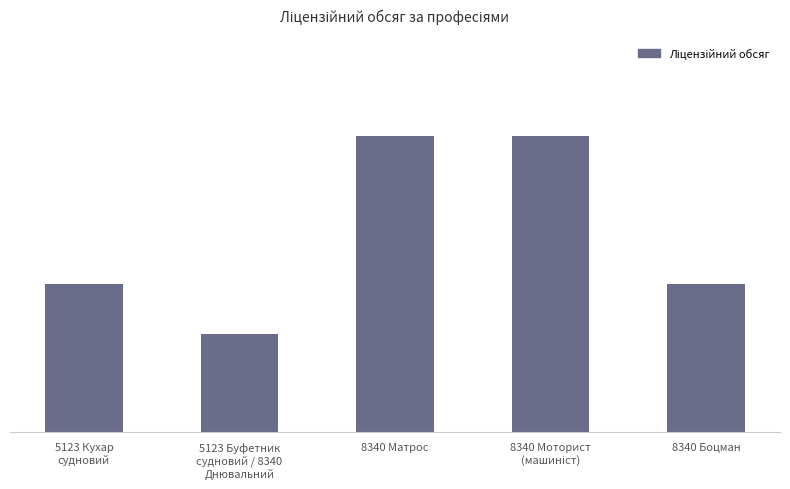

Are the bars horizontal?

No